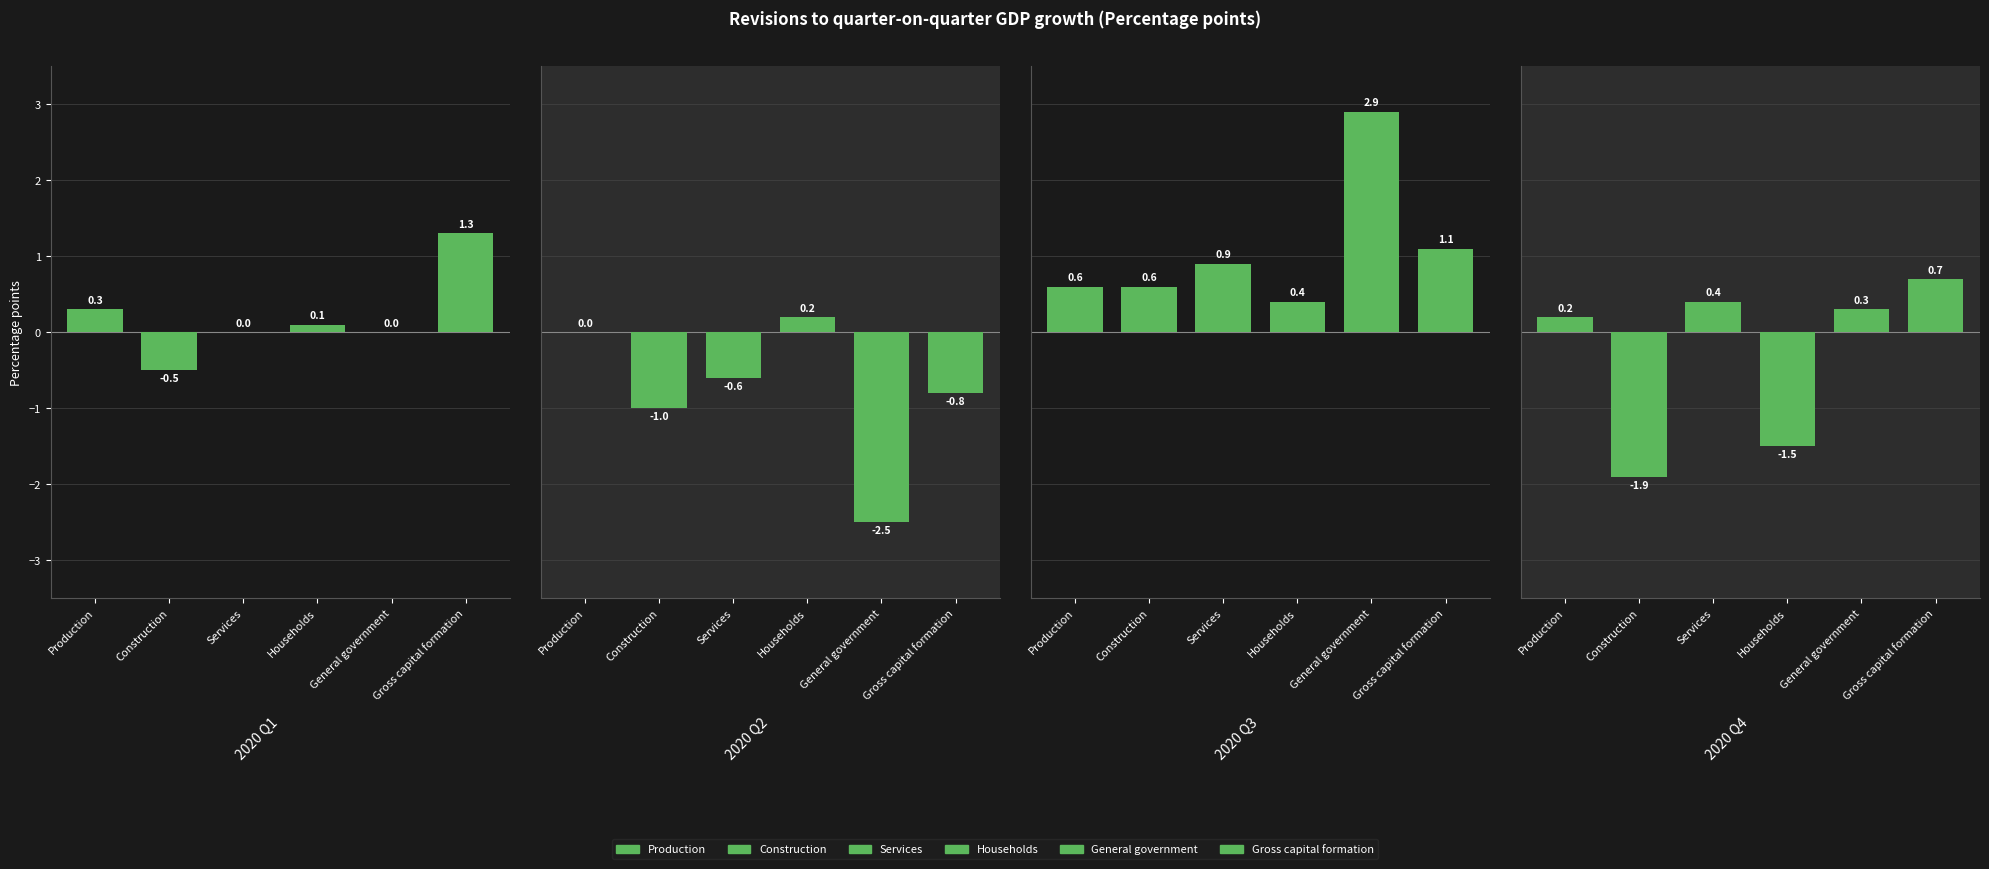

At which category is the sum across all series the highest?

Gross capital formation